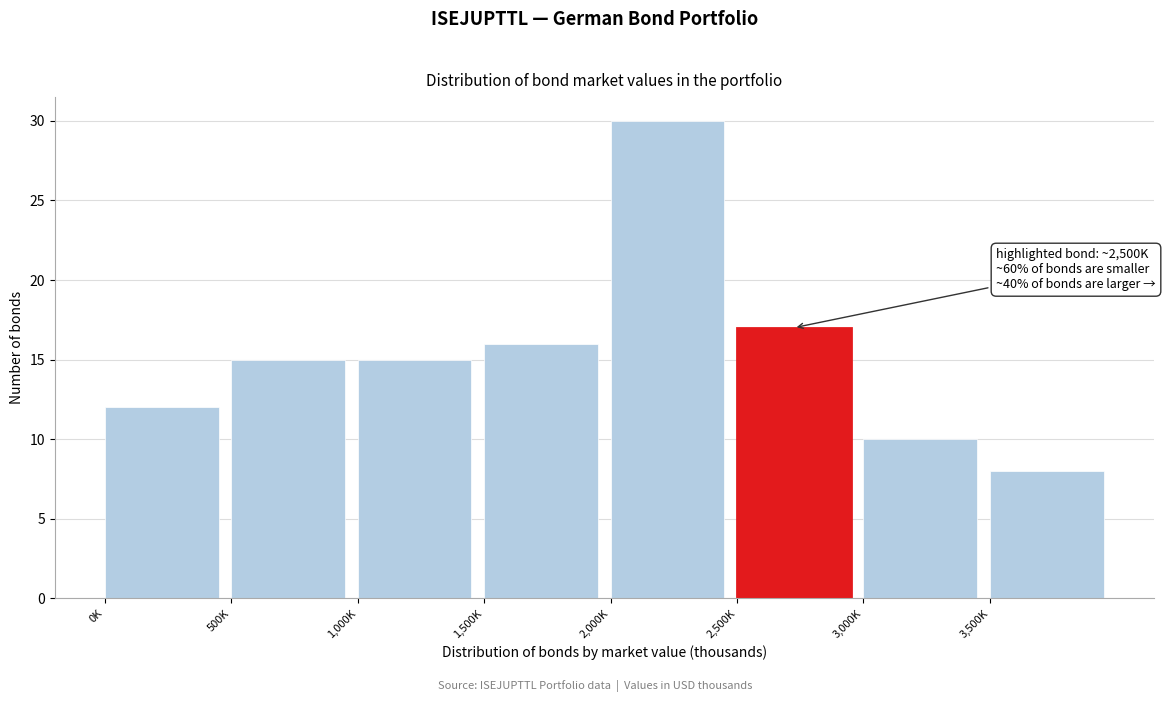

Reading right to left, transcribe all the data shown in this chart.

3,500K=8	3,000K=10	2,500K=17	2,000K=30	1,500K=16	1,000K=15	500K=15	0K=12